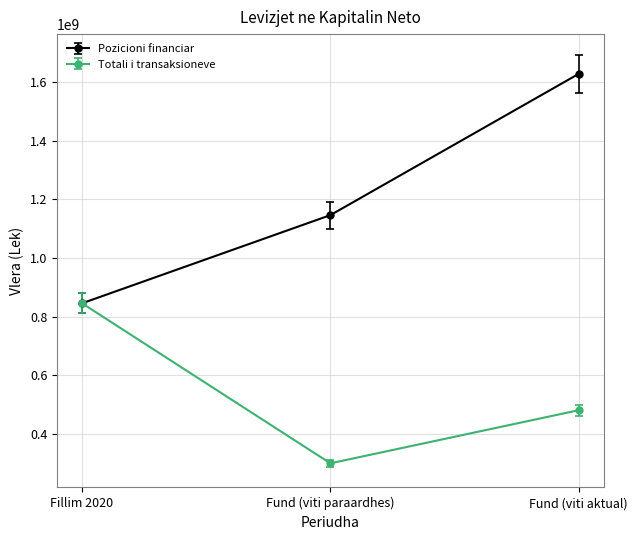

Rank the series by their maximum value, from lowest to highest.

Totali i transaksioneve, Pozicioni financiar